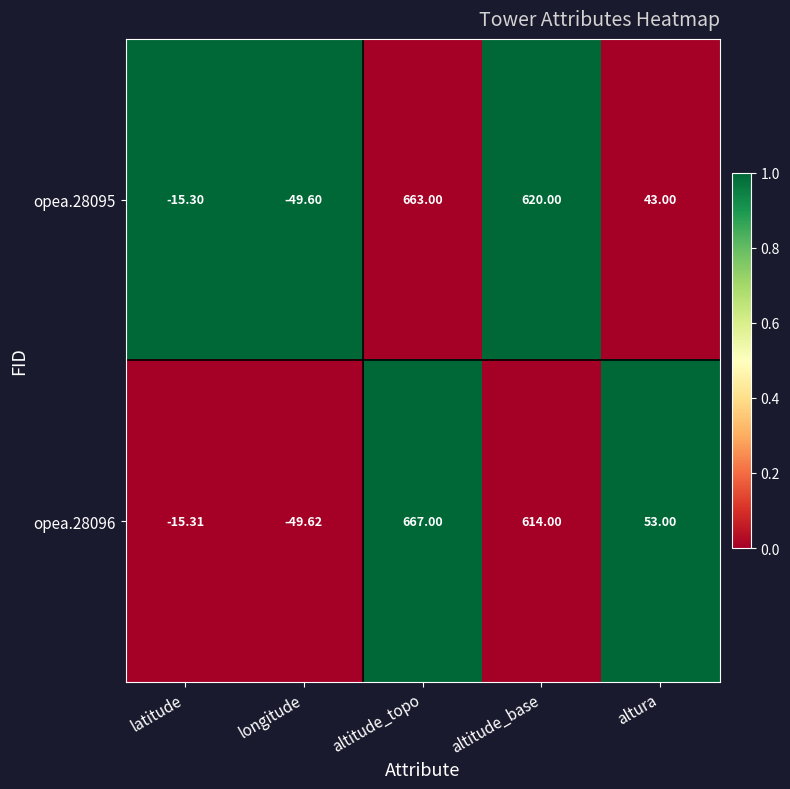

At which label is opea.28095 closest to 306?

altura